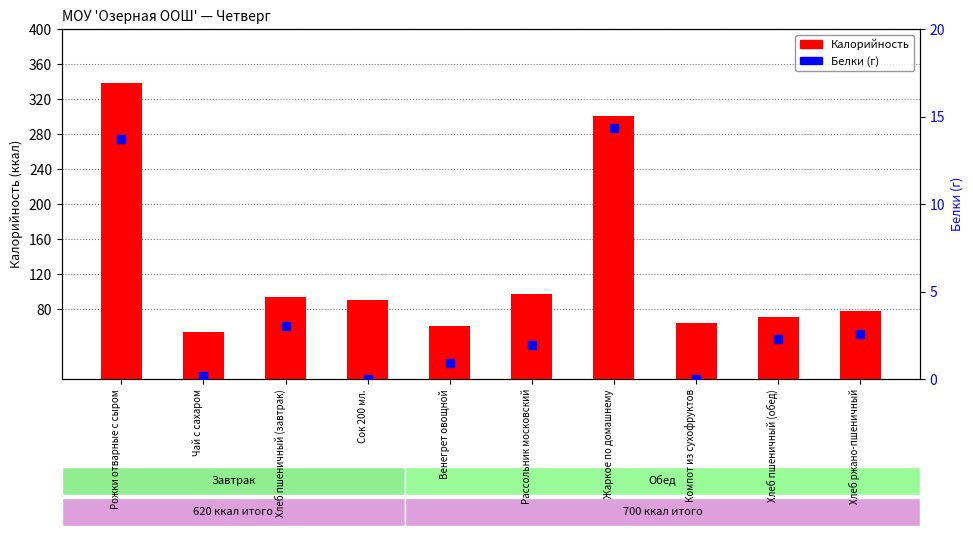

Which series has the widest spread of Y values?

Калорийность